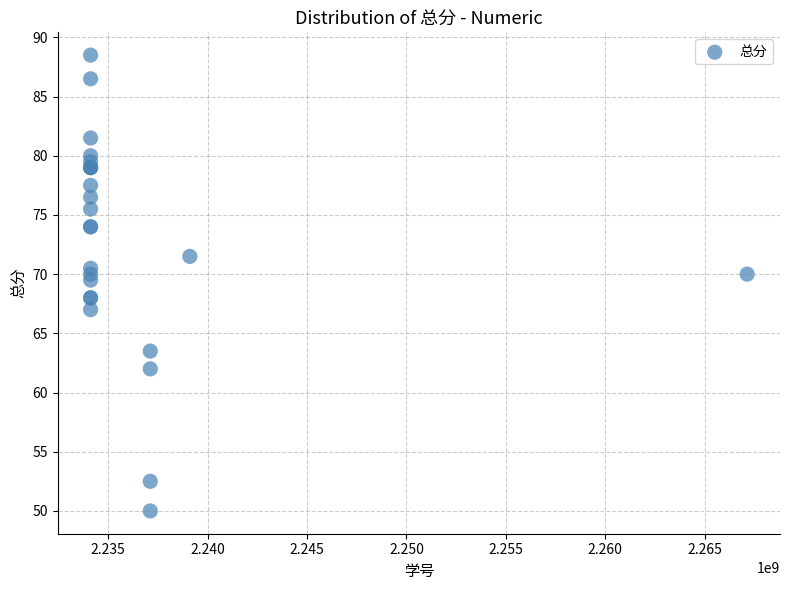

What Y value in the scatter plot is closest to 69?

69.5